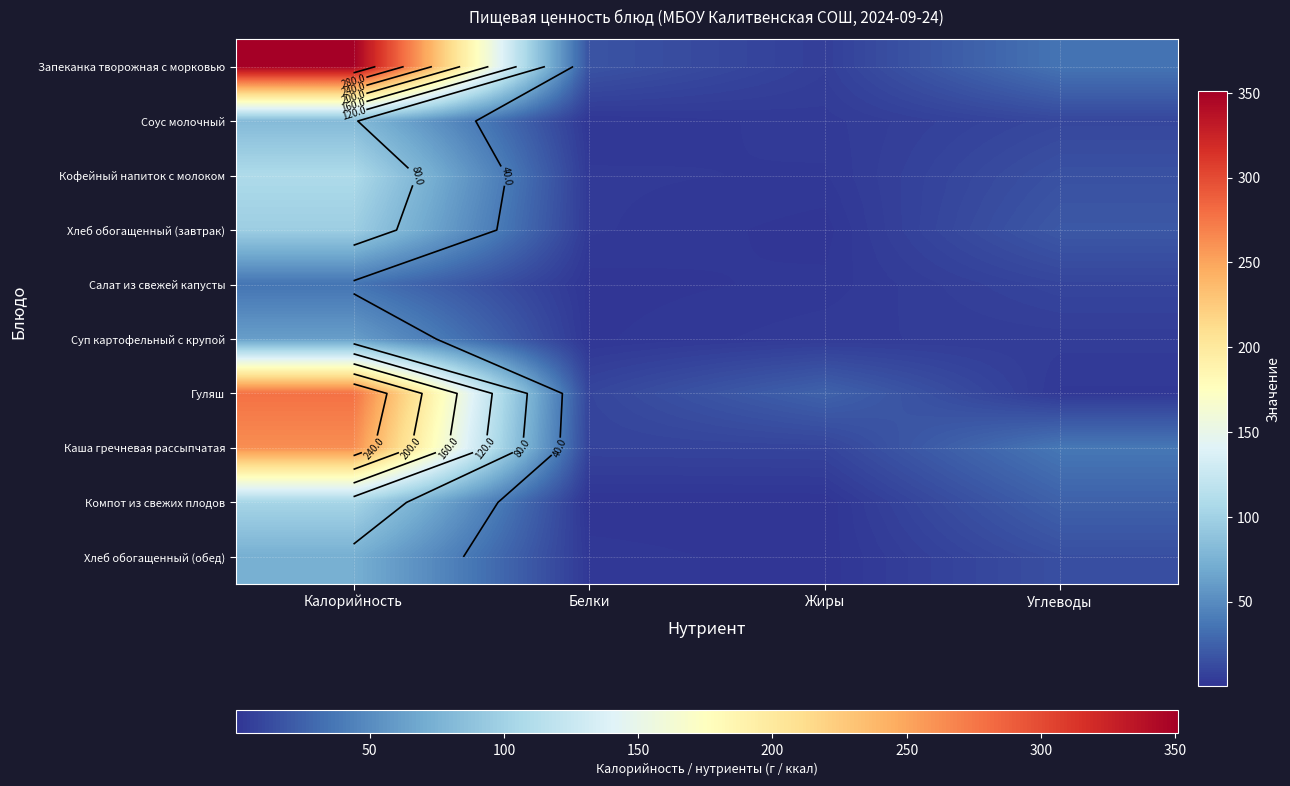

What is the total value across all series at Белки?

47.7